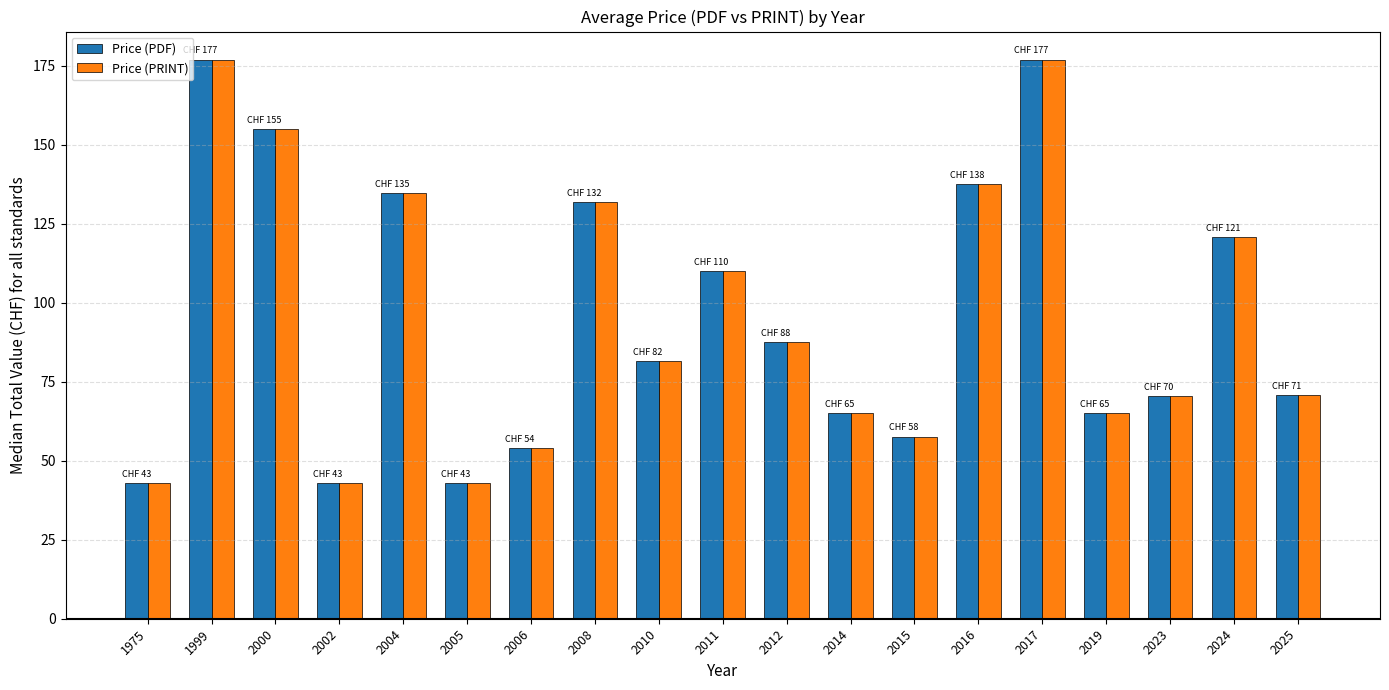

What value does the Price (PDF) series have at 1999?

177.0